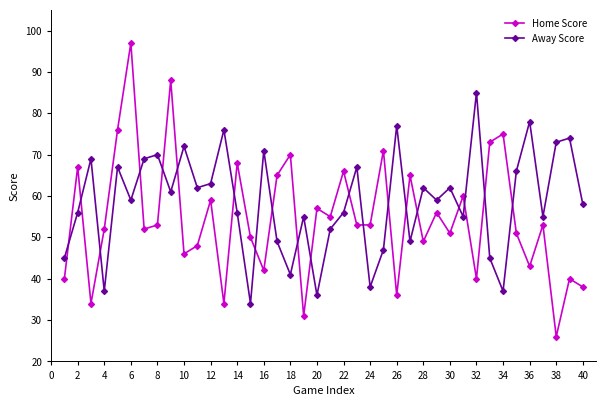

Which series has the largest total across all categories?

Away Score